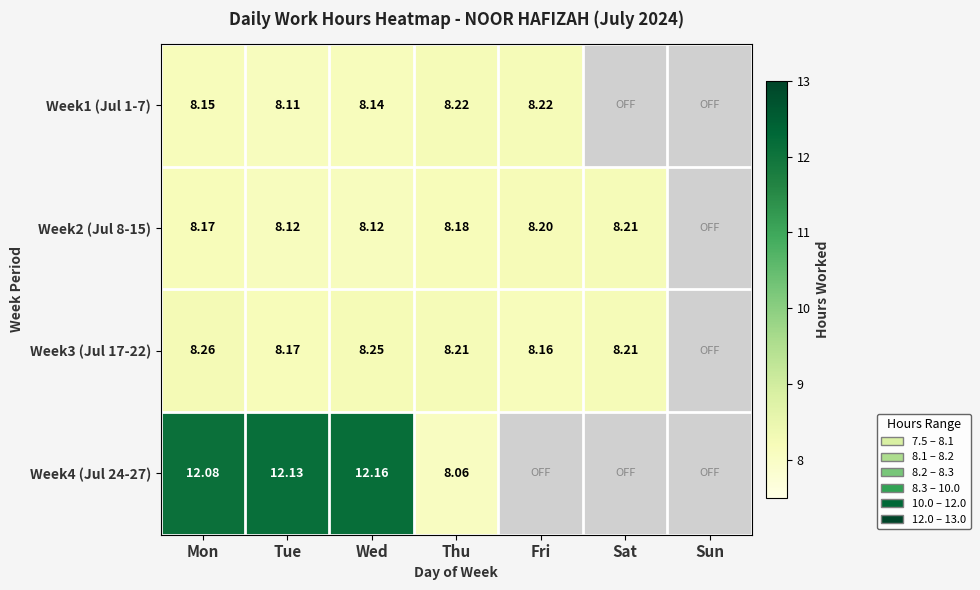

Which category has the lowest value across all series?

Thu